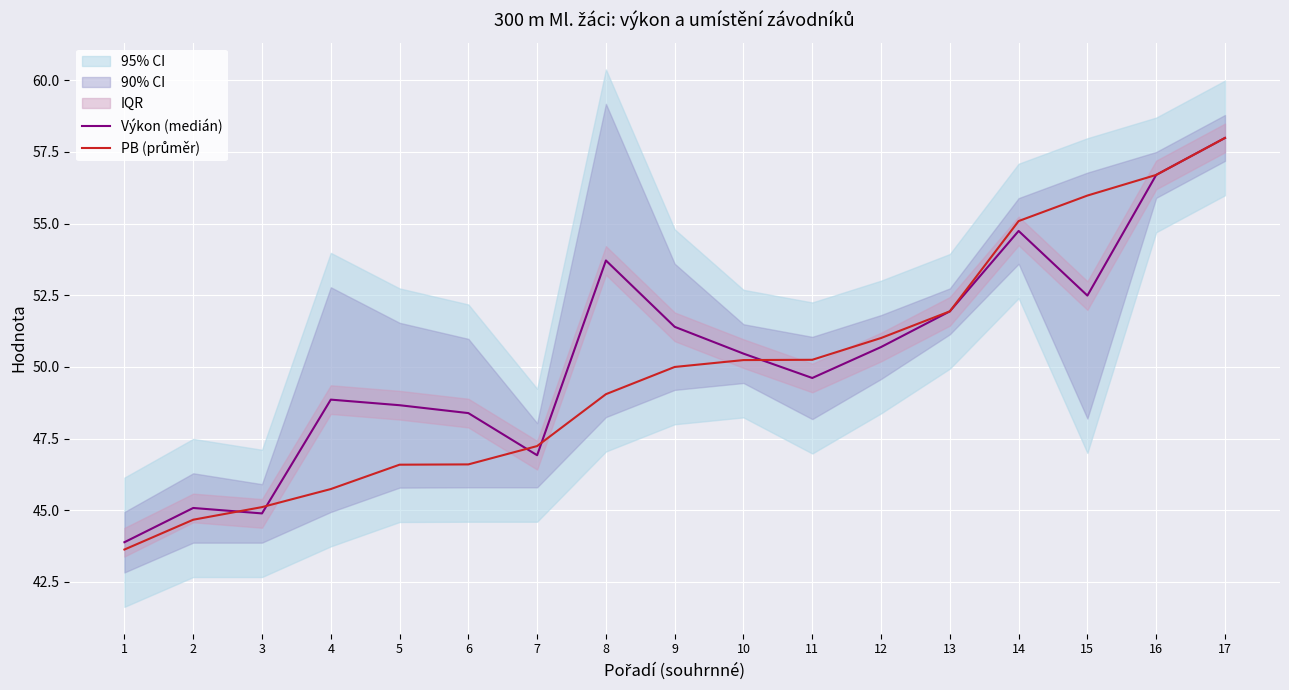

At 5, list the series in order from smallest to largest.

PB (průměr), Výkon (medián)